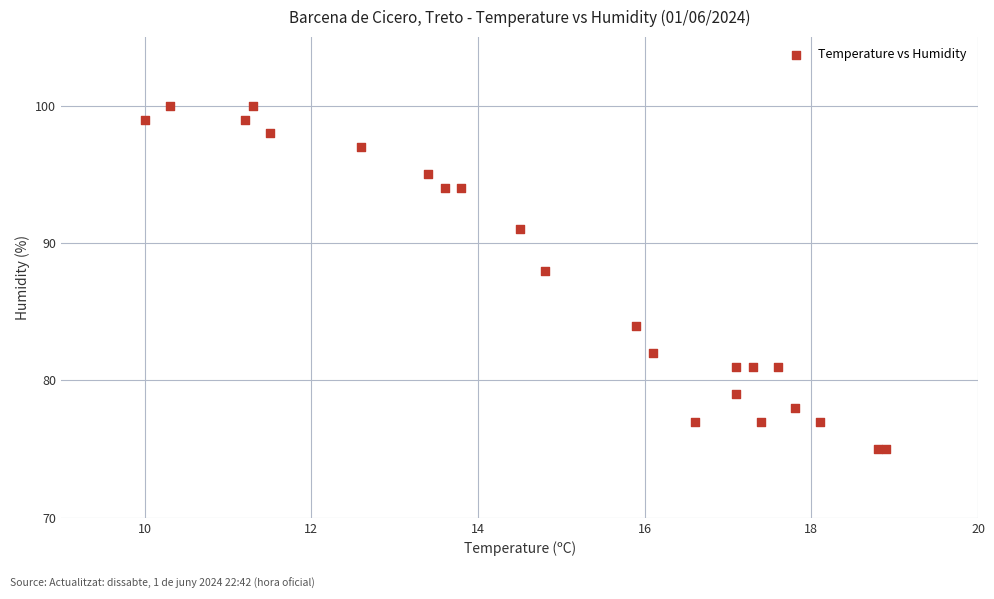

What Y value in the scatter plot is closest to 87?

88